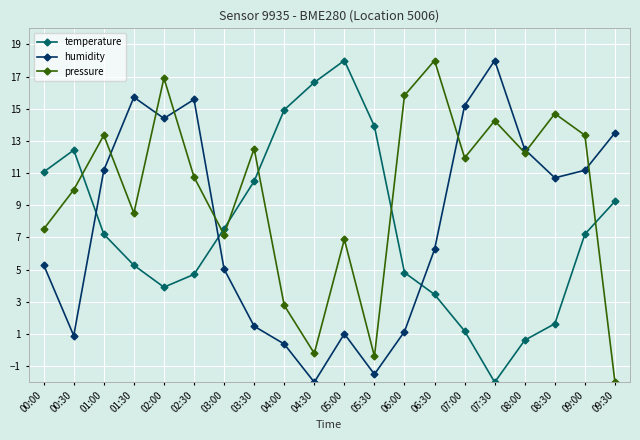

At 09:30, list the series in order from largest to smallest.

humidity, temperature, pressure